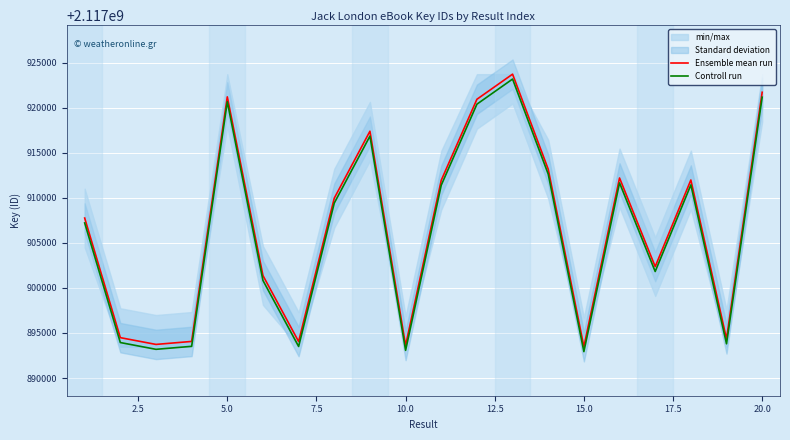

What is the lowest value of the Controll run series?

2117892929.5